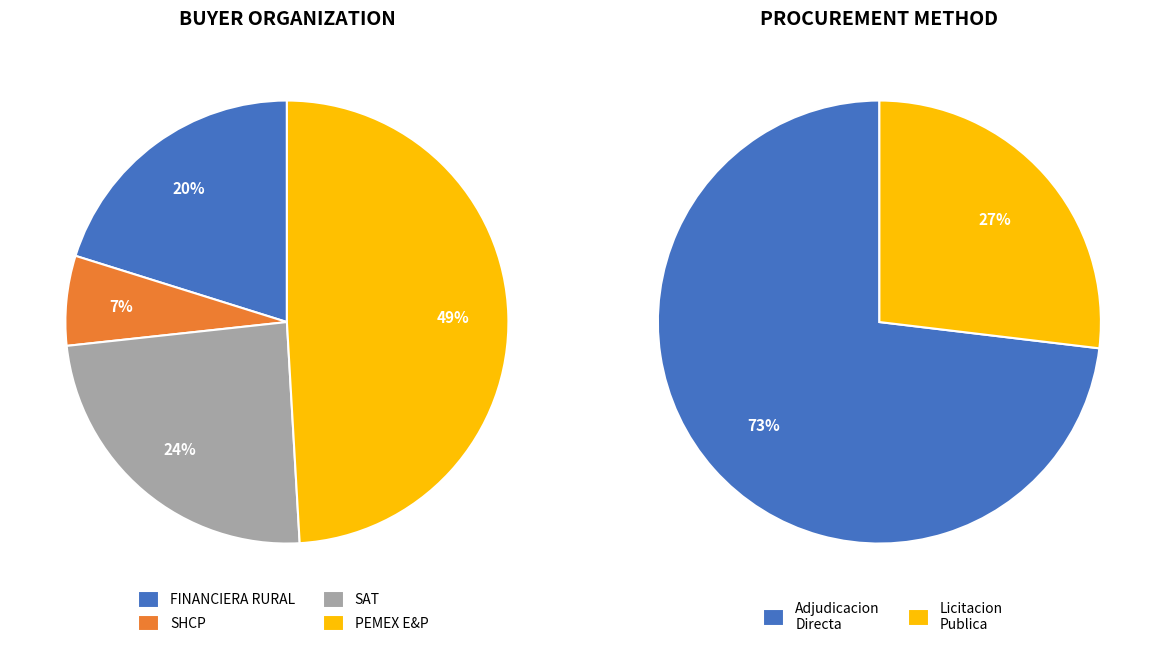

Approximately how many times larger is the value at SERVICIO DE ADMINISTRACION TRIBUTARIA compared to FINANCIERA RURAL?

1.2